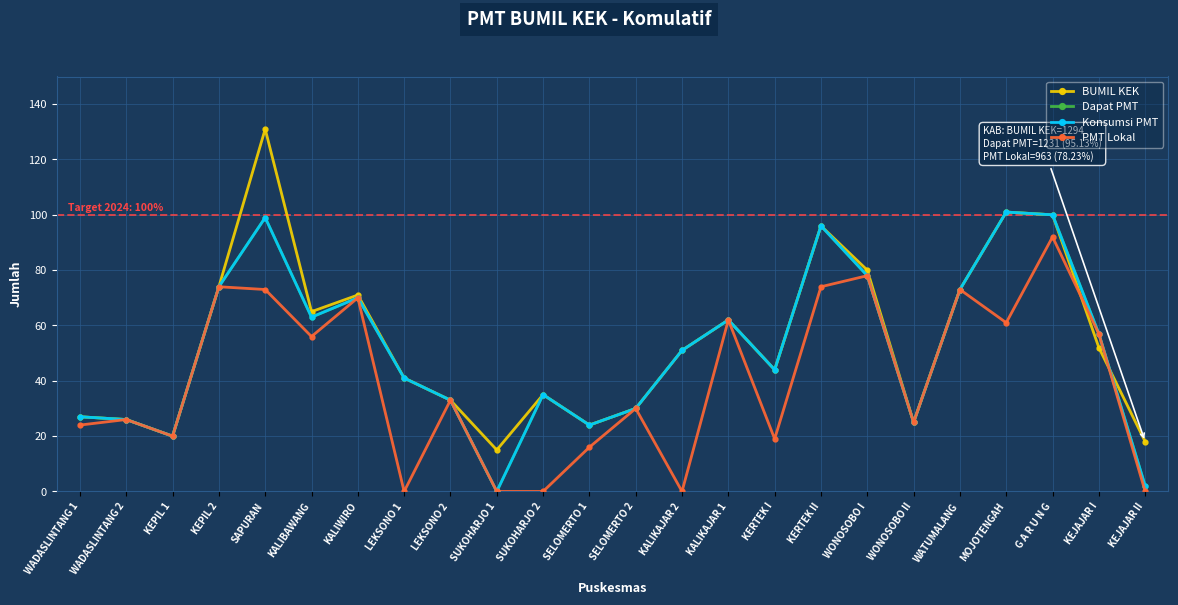

Which series has the largest range (max minus min)?

BUMIL KEK